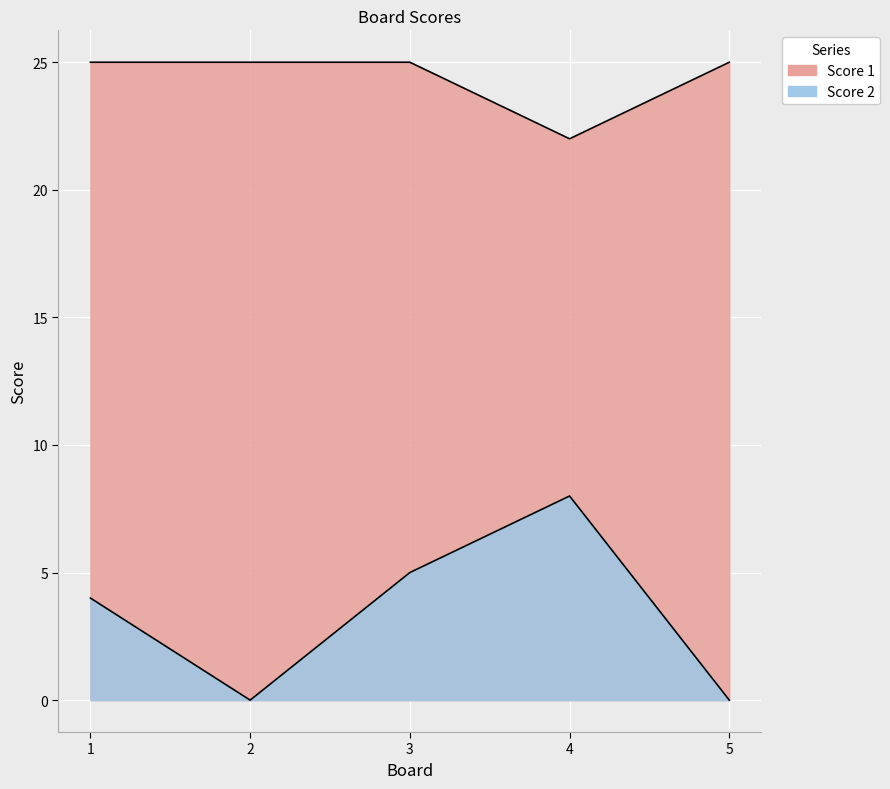

Is it true that Score 2 equals 0 at 5?

True